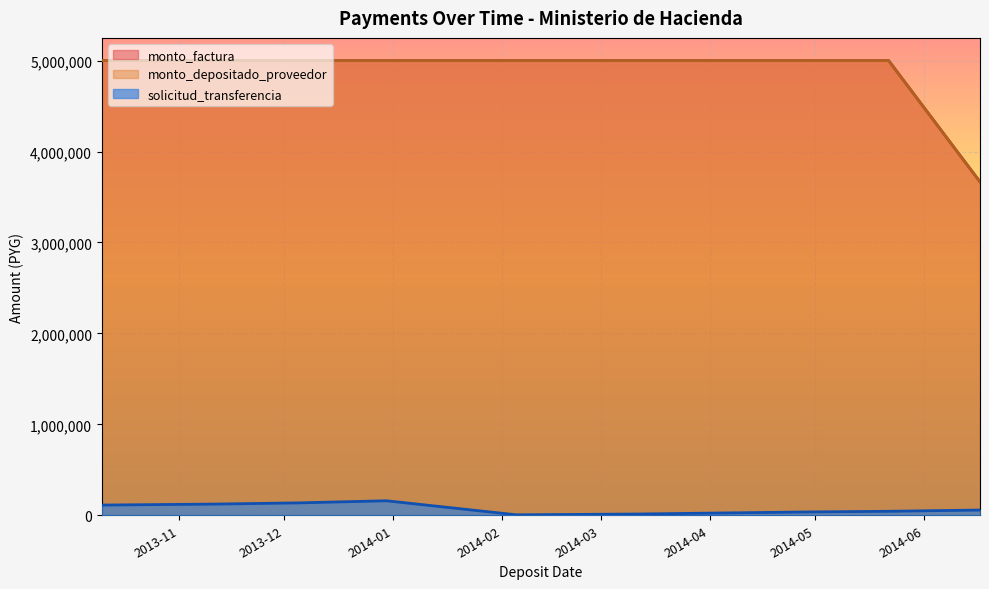

At which category is the sum across all series the highest?

2013-12-30